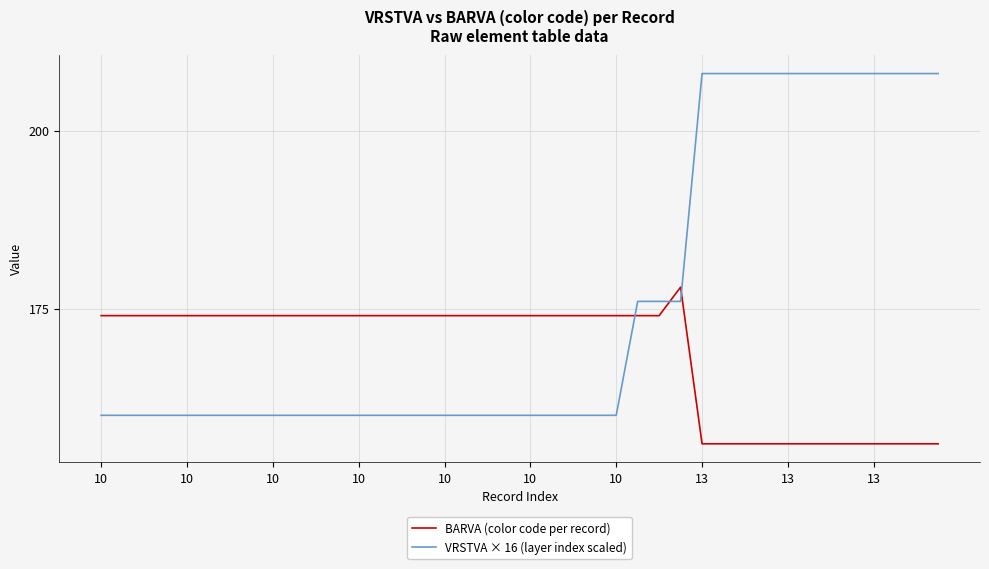

Which series has the widest spread of values?

VRSTVA × 16 (layer index scaled)